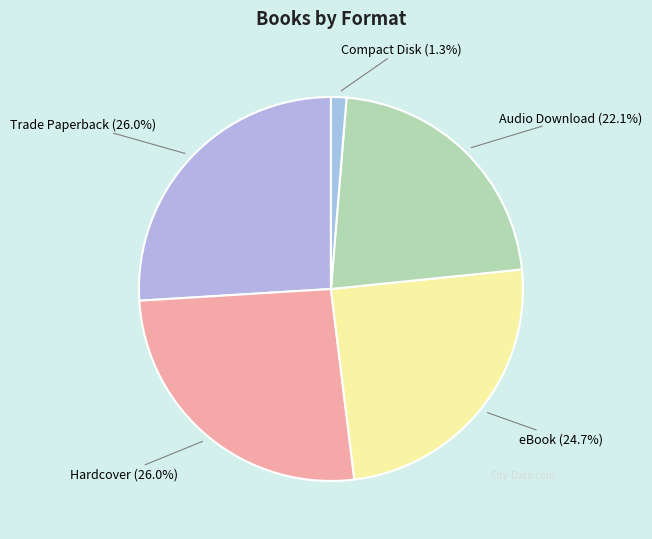

The Audio Download slice represents 32% of the pie. True or false?

False